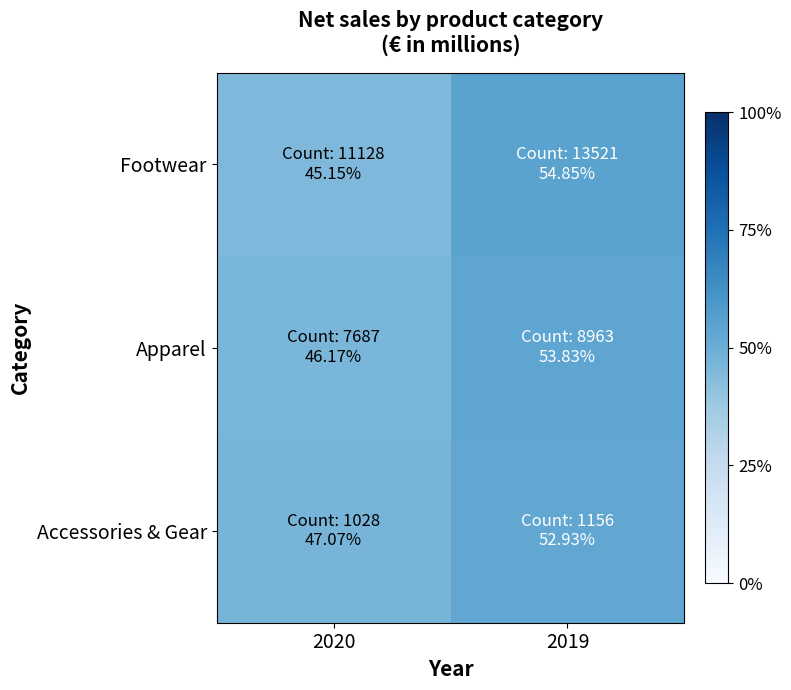

At 2019, list the series in order from largest to smallest.

Footwear, Apparel, Accessories & Gear